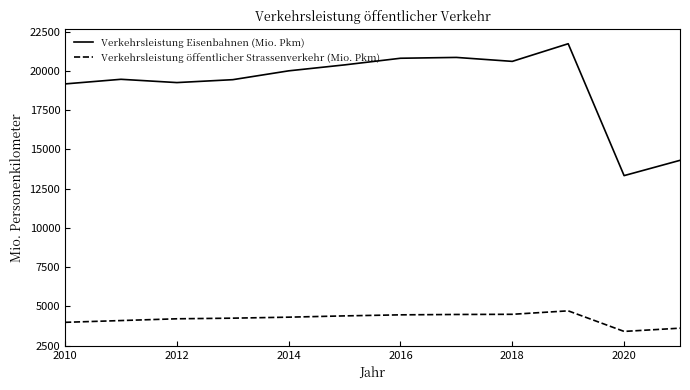

Which series has the largest total across all categories?

Verkehrsleistung Eisenbahnen (Mio. Pkm)